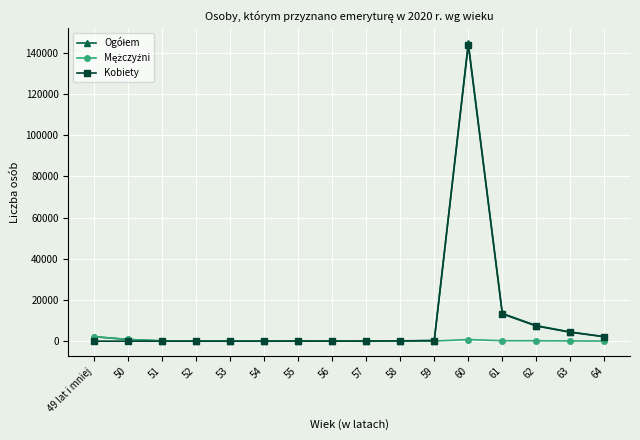

What is the greatest value displayed?

144682